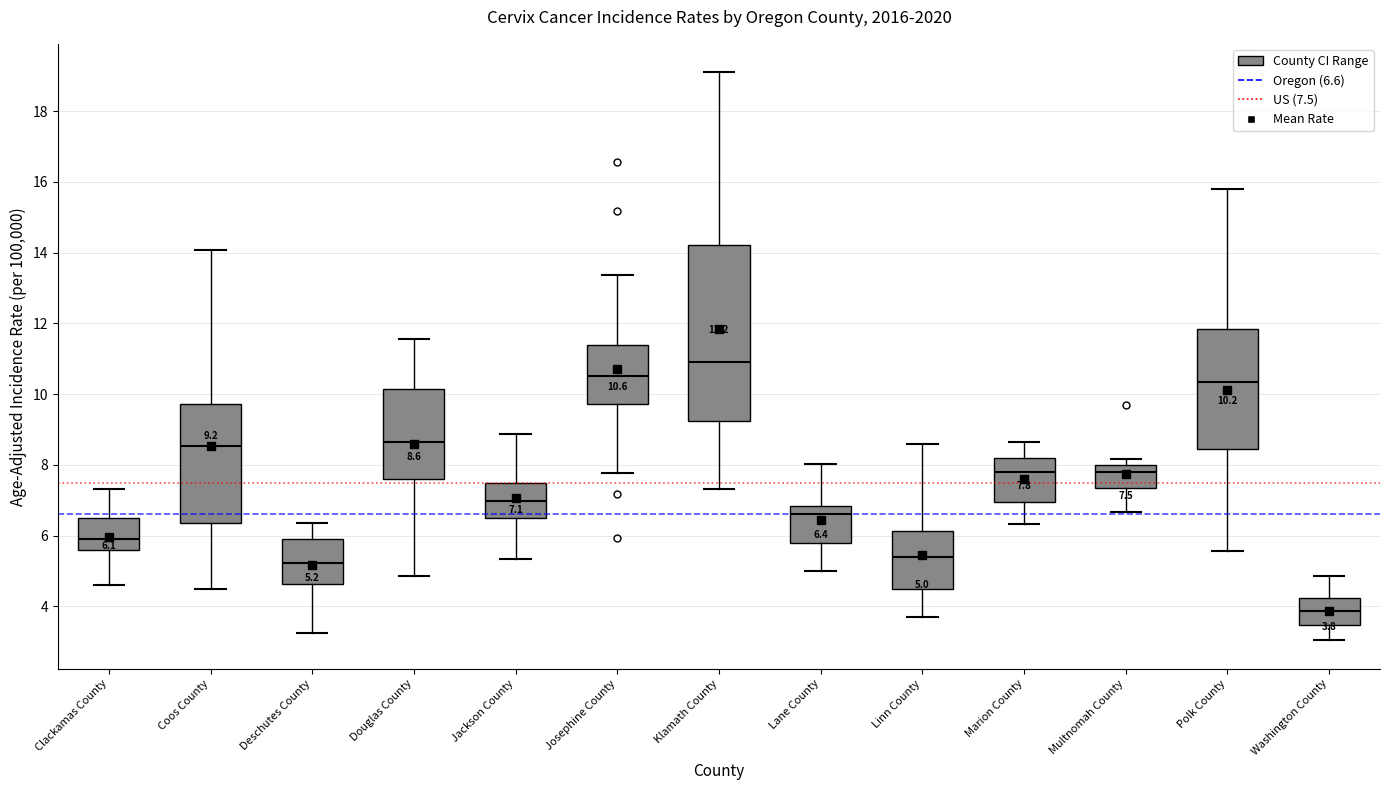

Which box's median line is the lowest?

Washington County